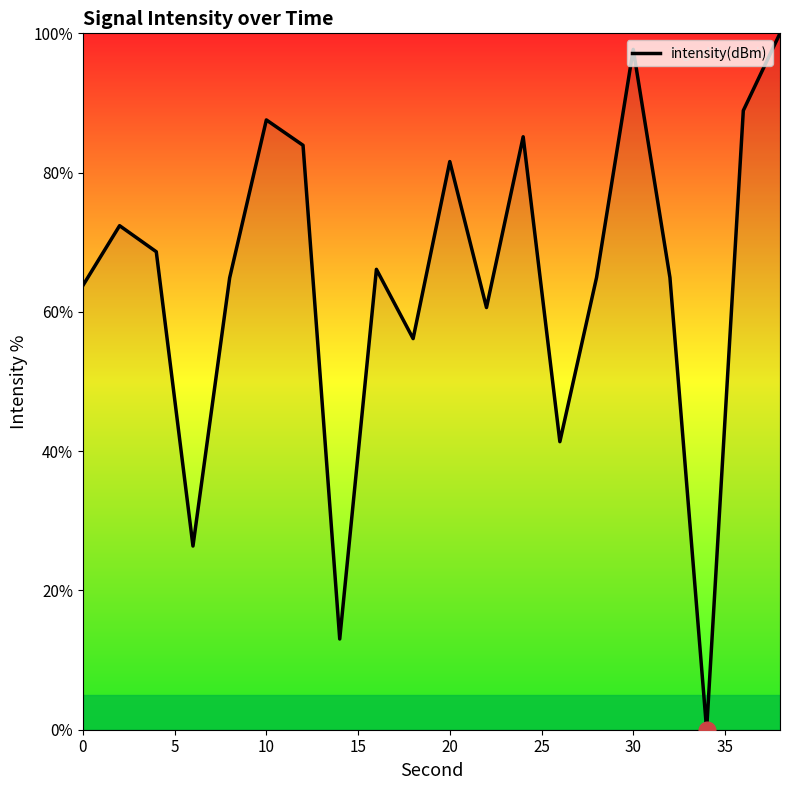

What is the greatest value displayed?

100.0